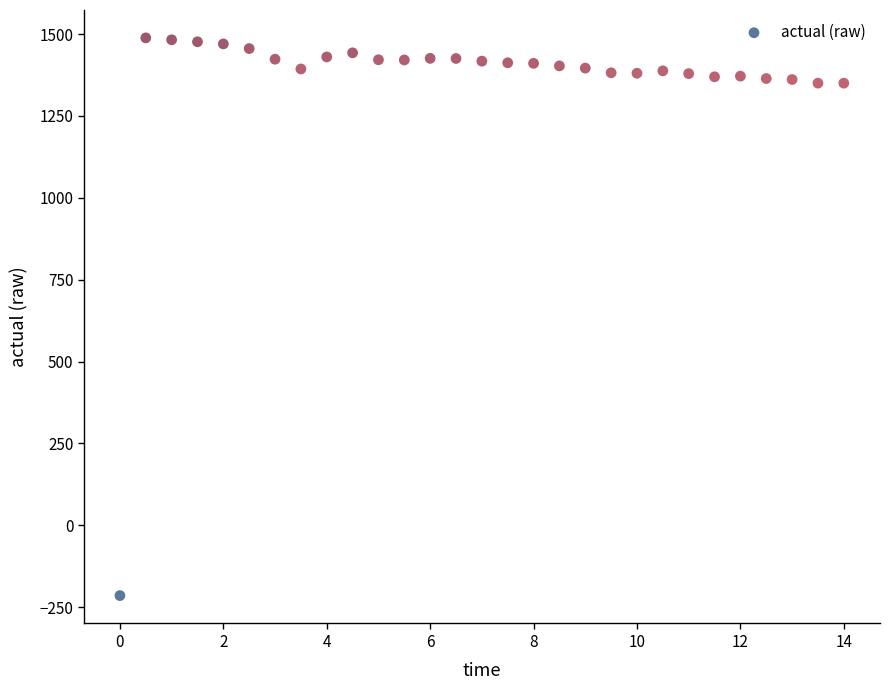

What is the range of Y values (max minus min)?

1702.8